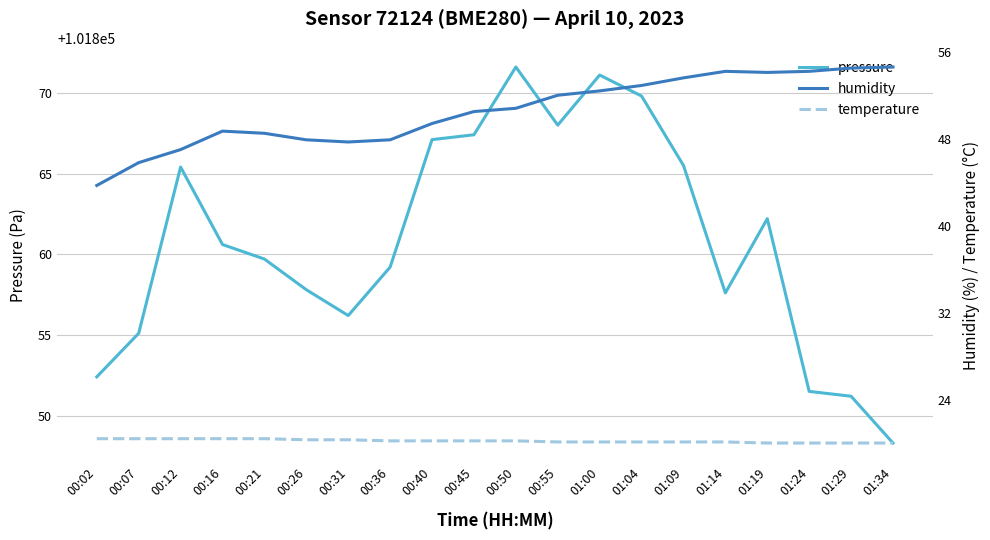

Which series has the largest total across all categories?

pressure